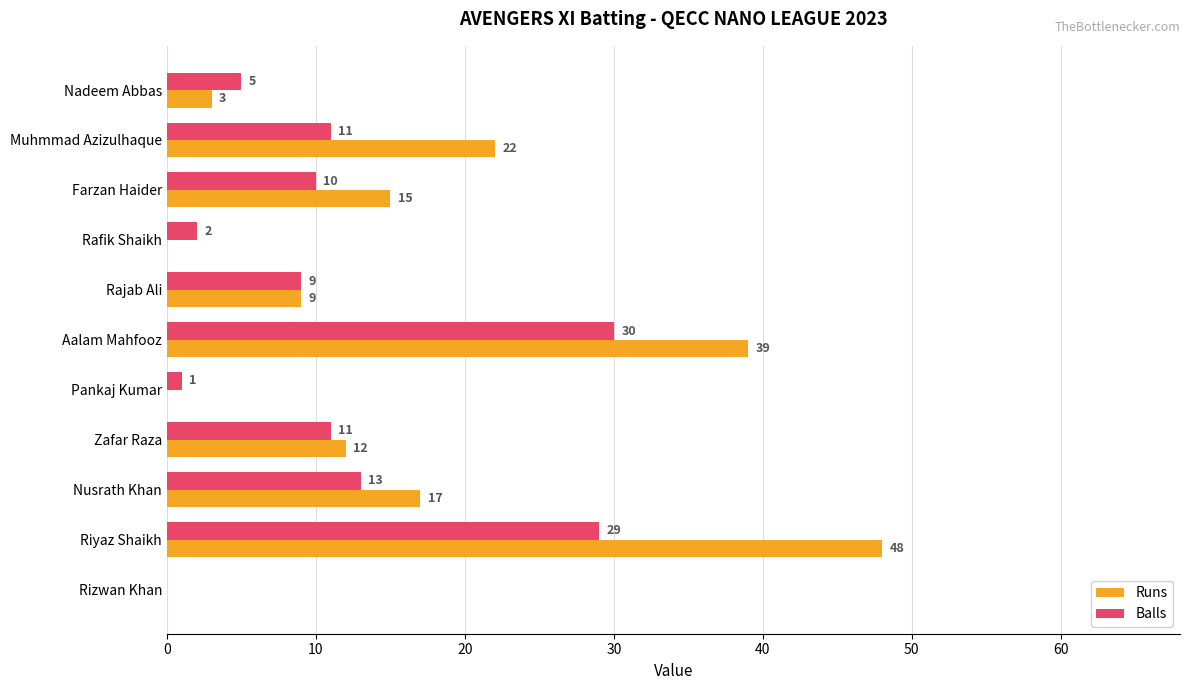

Between Muhmmad Azizulhaque and Riyaz Shaikh, which series saw the biggest shift?

Runs